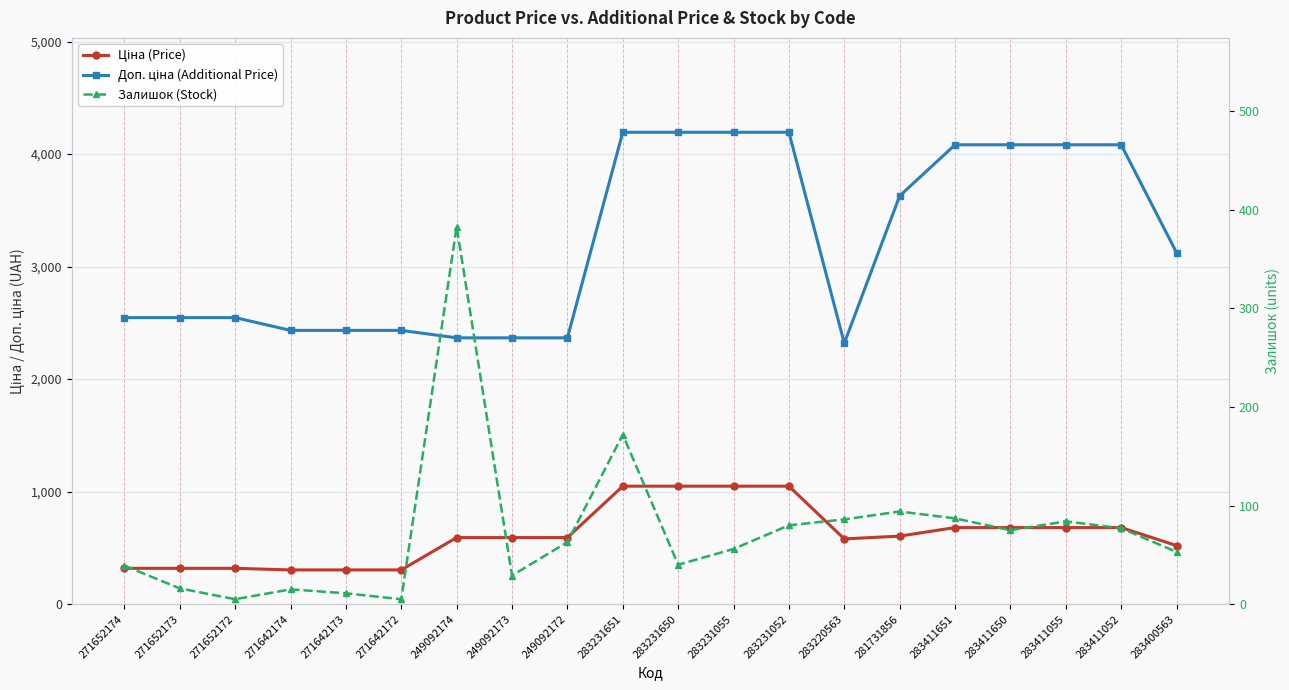

What is the difference between the Ціна (Price) values at 271642173 and 249092174?

287.5